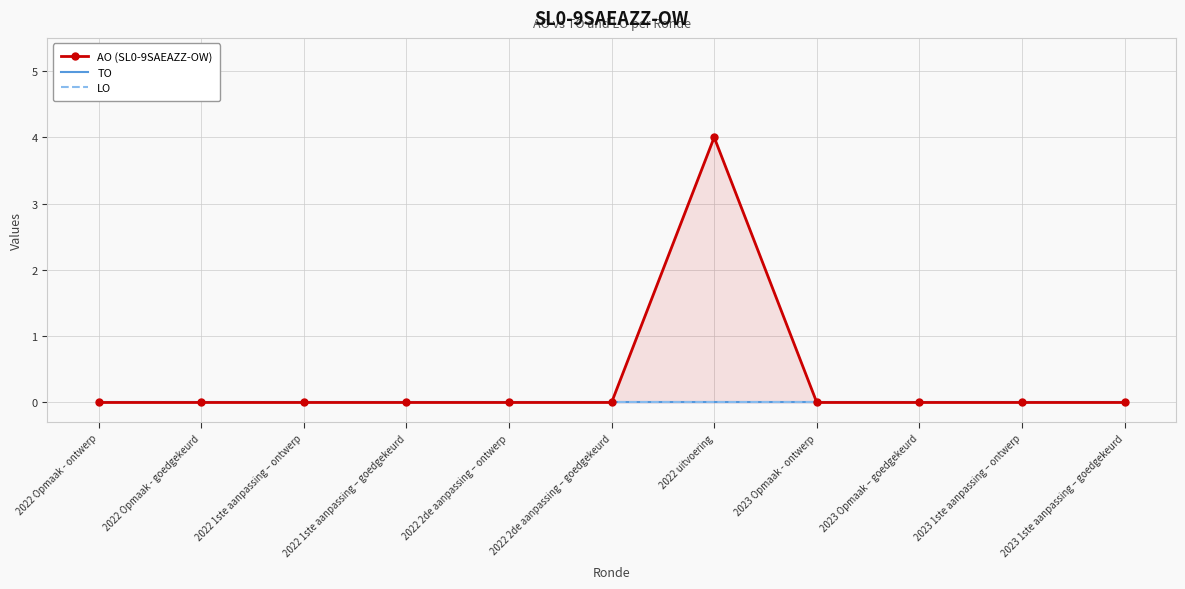

At which category is the sum across all series the highest?

2022 uitvoering